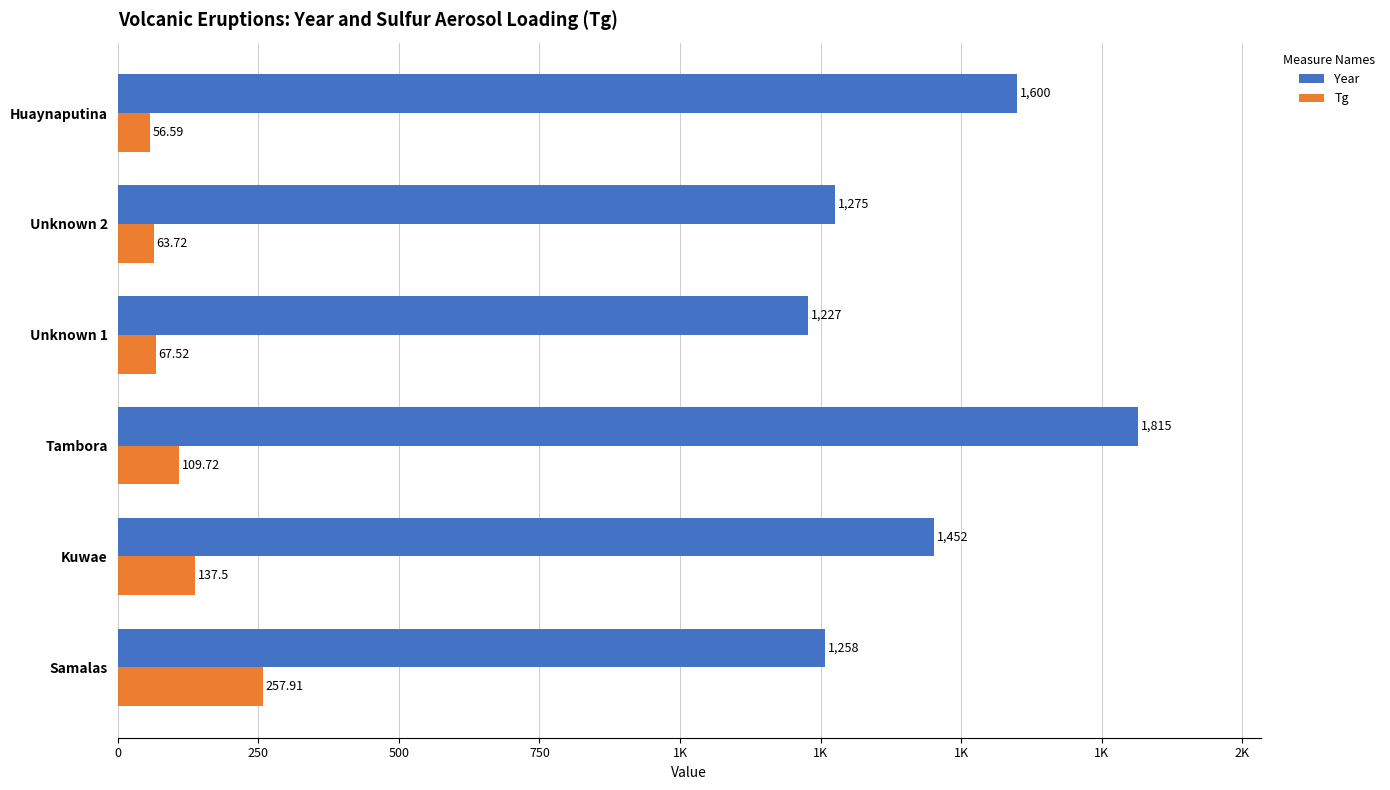

What are all the series names shown in the legend?

Year, Tg